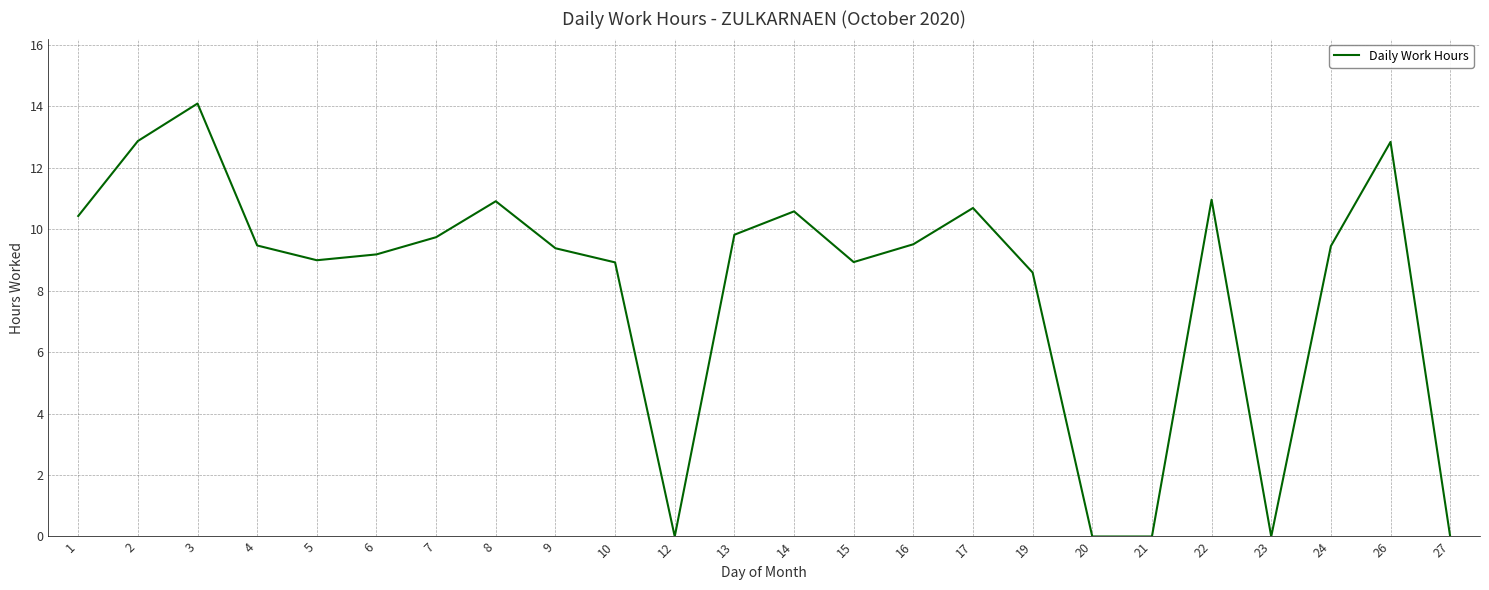

Which has a higher value, 4 or 10?

4